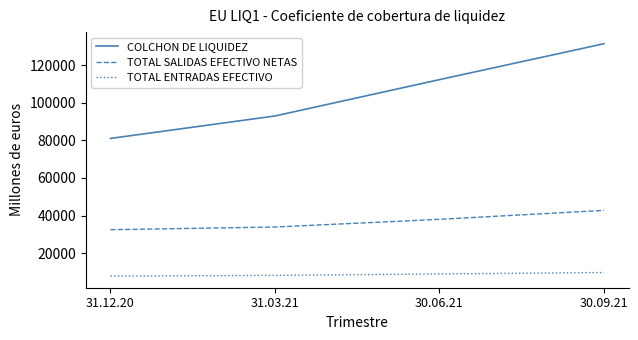

Which series changed the most between 31.12.20 and 30.09.21?

COLCHON DE LIQUIDEZ